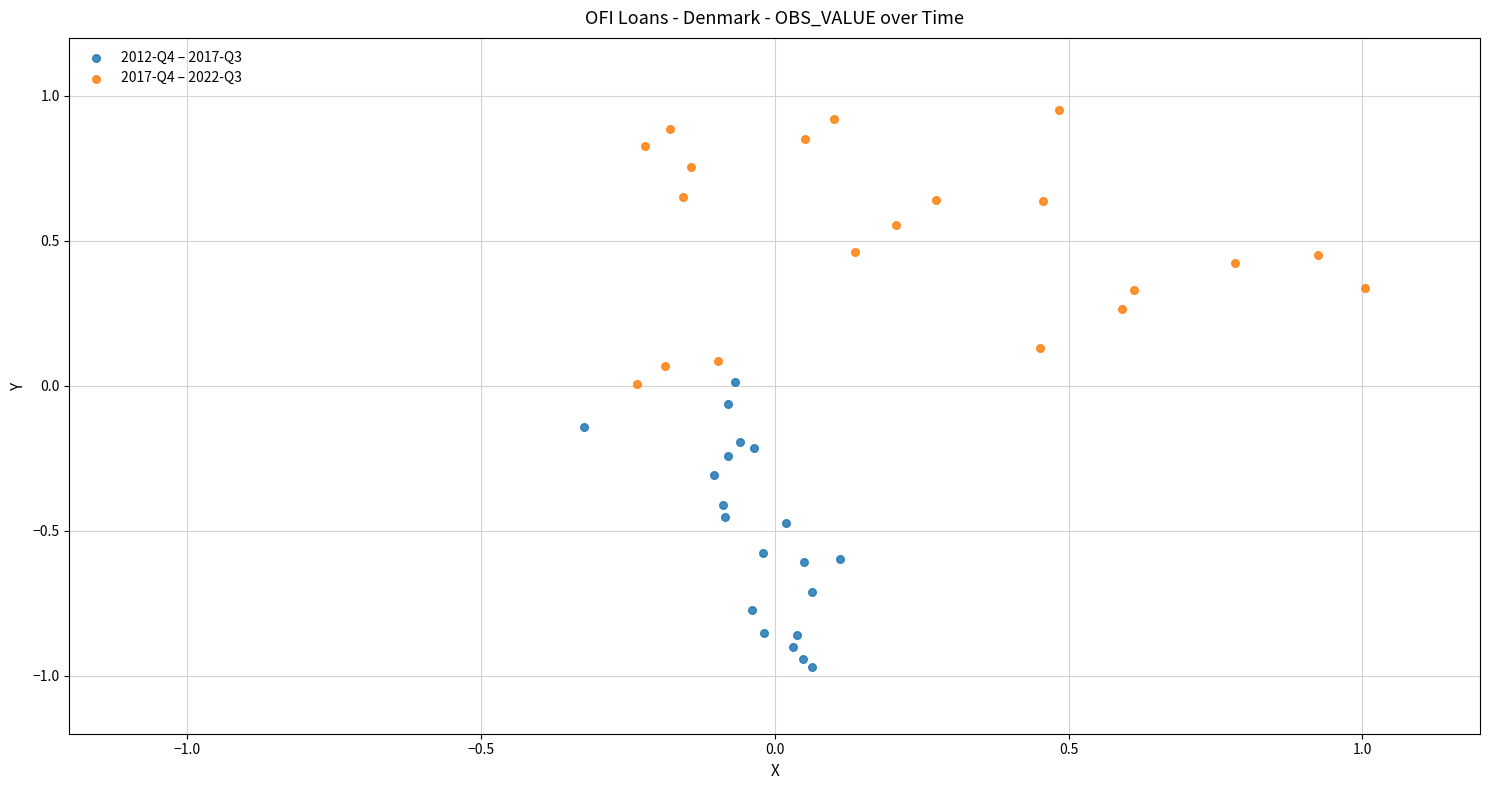

Which series has the widest spread of Y values?

2012-Q4 – 2017-Q3